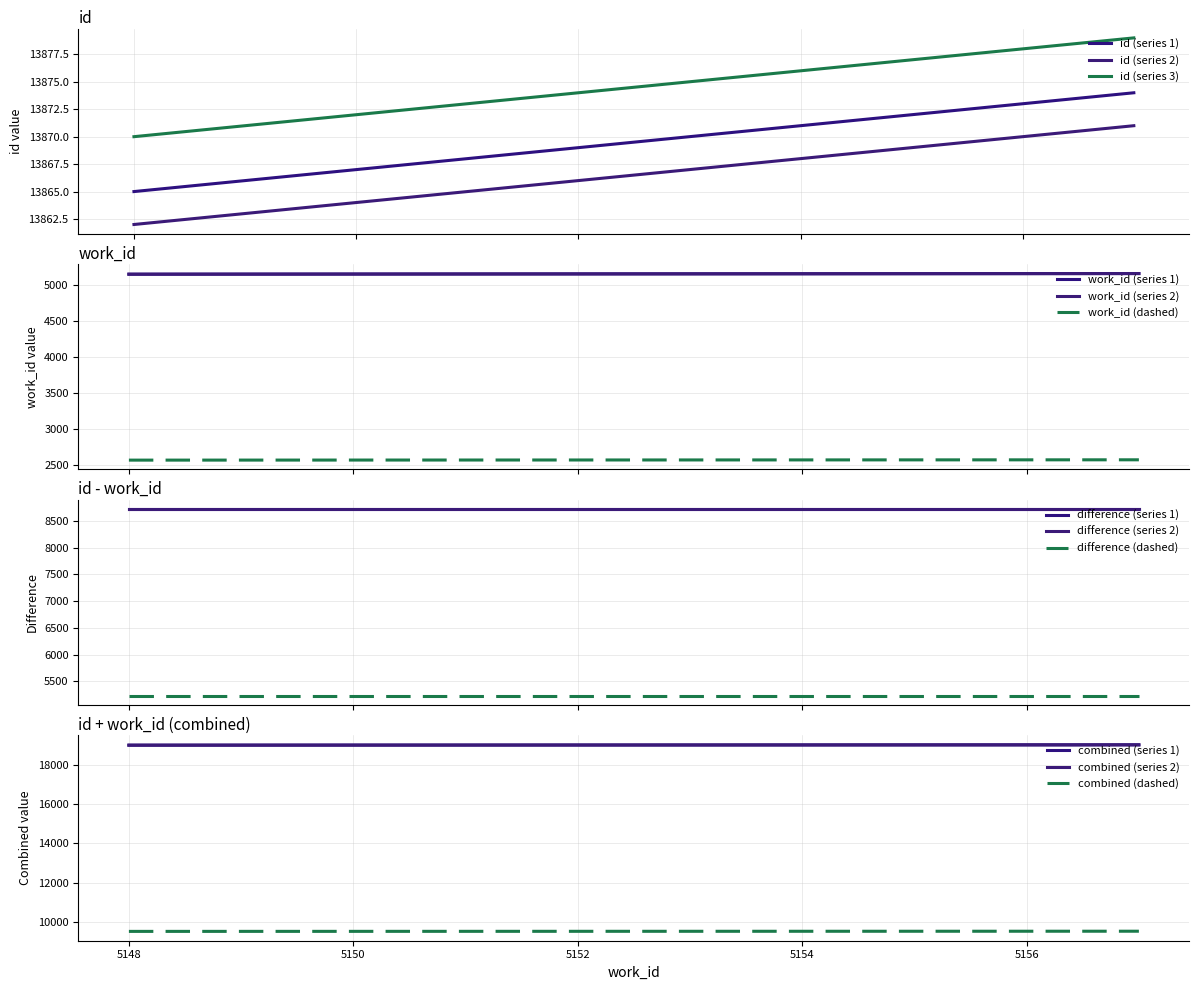

Count the number of categories in the chart.

10